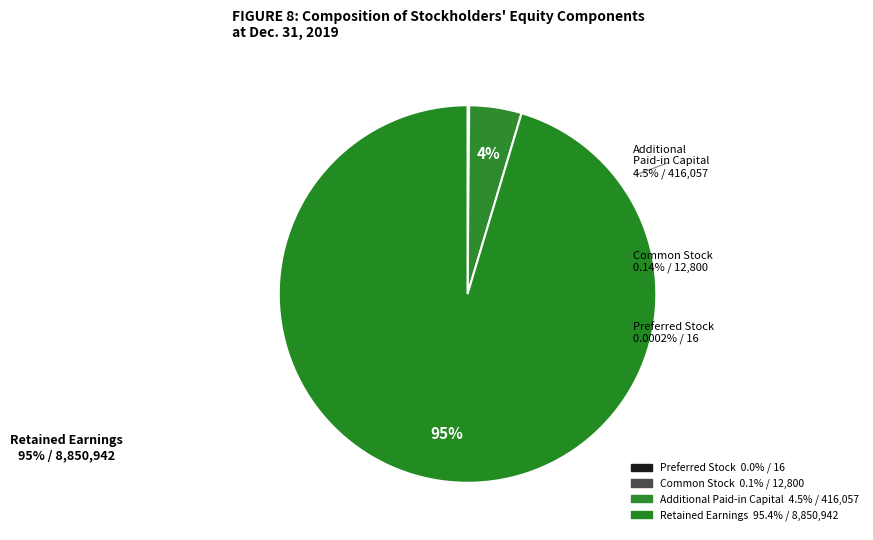

Does any single category account for the majority?

Yes